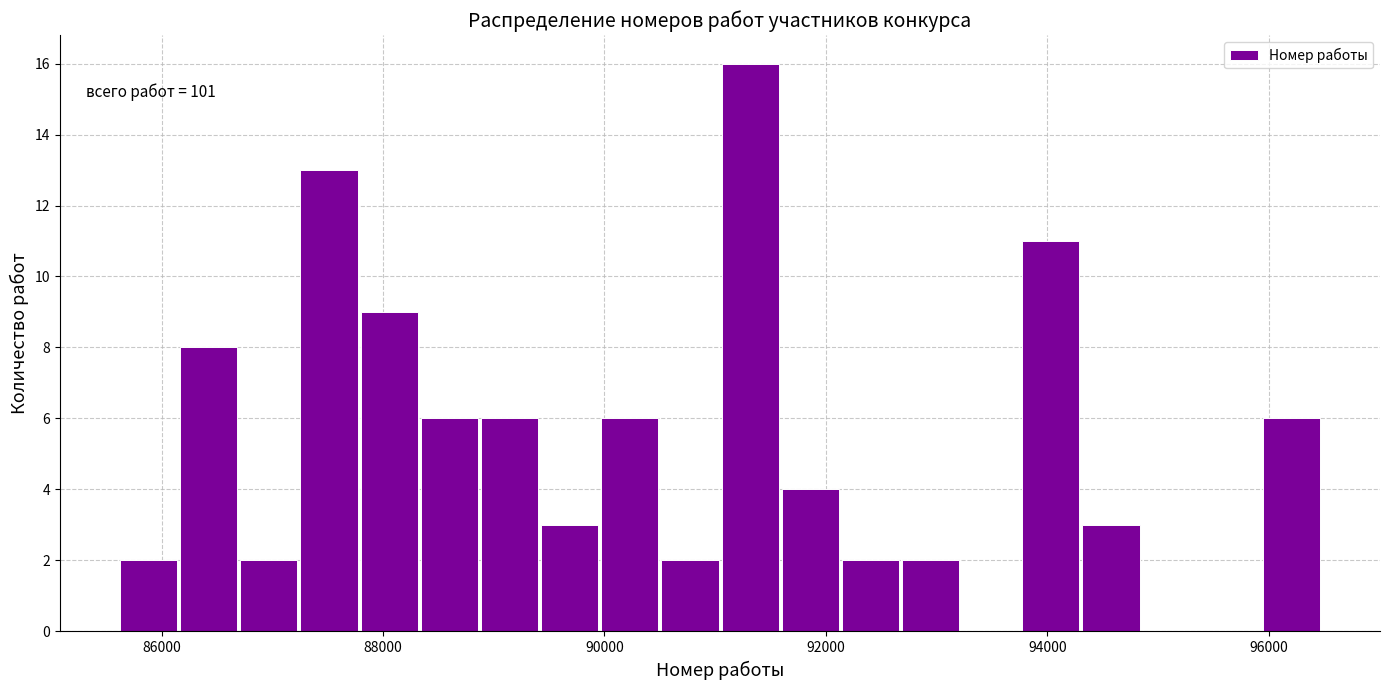

Around what value on the x-axis is the tallest bar? Give the approximate position of its centre, as read against the axis.

91400